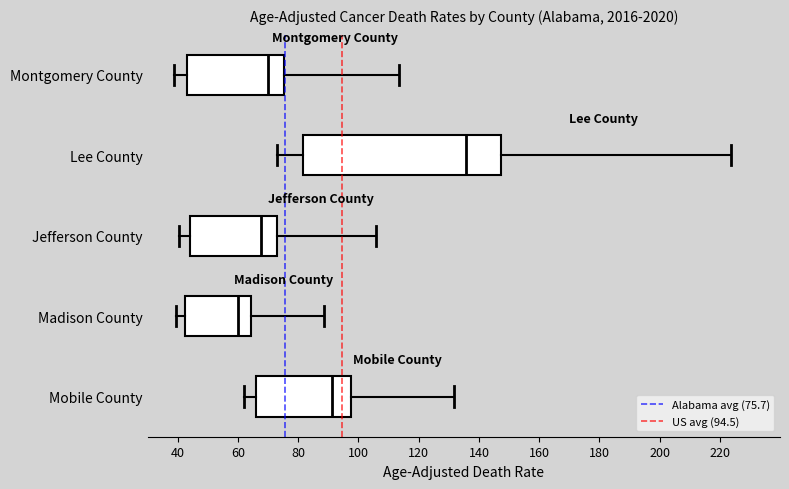

Comparing the boxes themselves (not the whiskers), which one is the widest?

Lee County